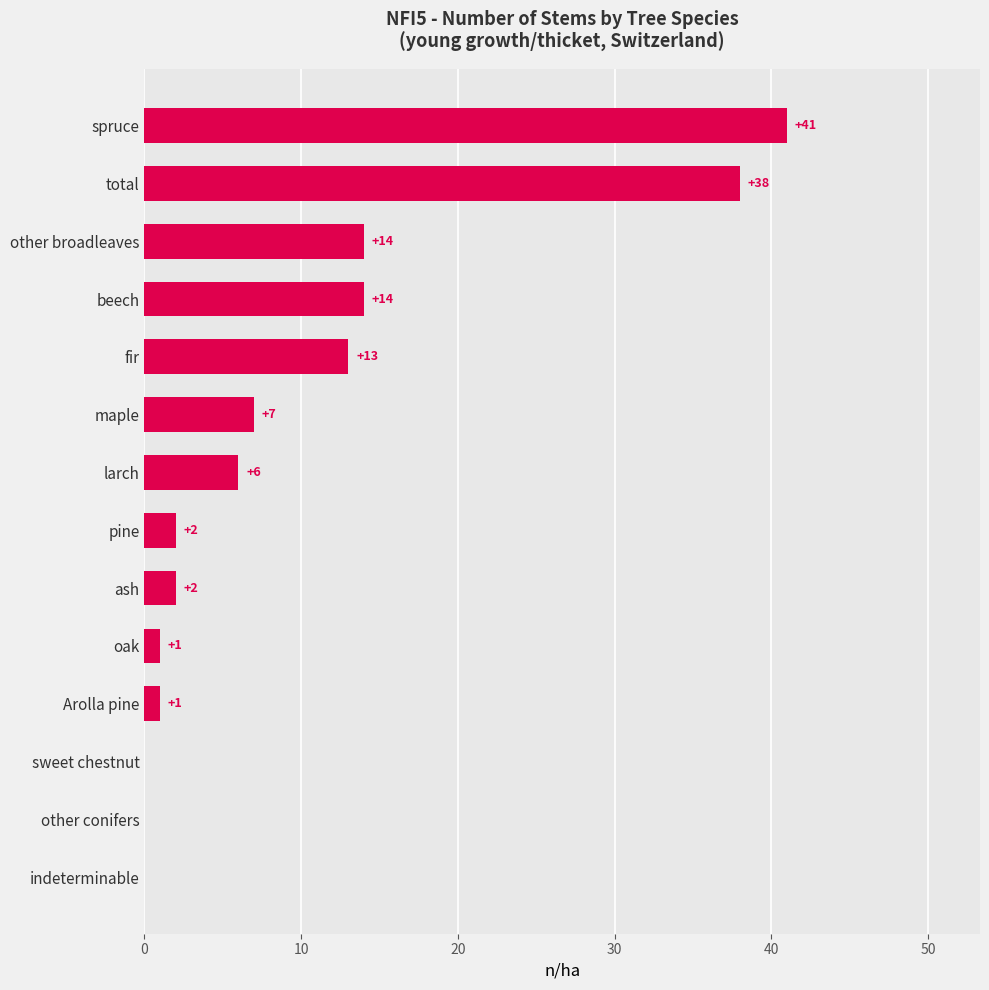

Approximately how many times larger is the value at Arolla pine compared to pine?

0.5